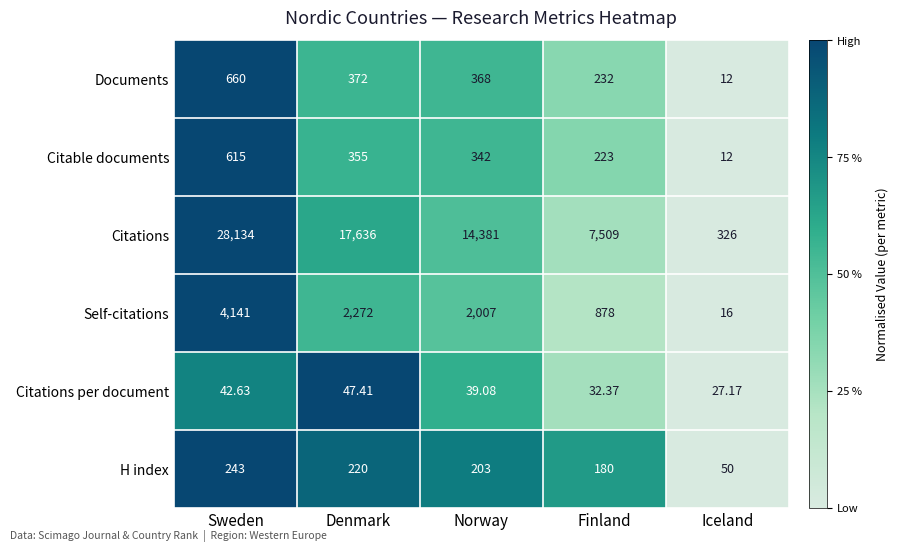

Where does the Citable documents series first go above 342?

Sweden